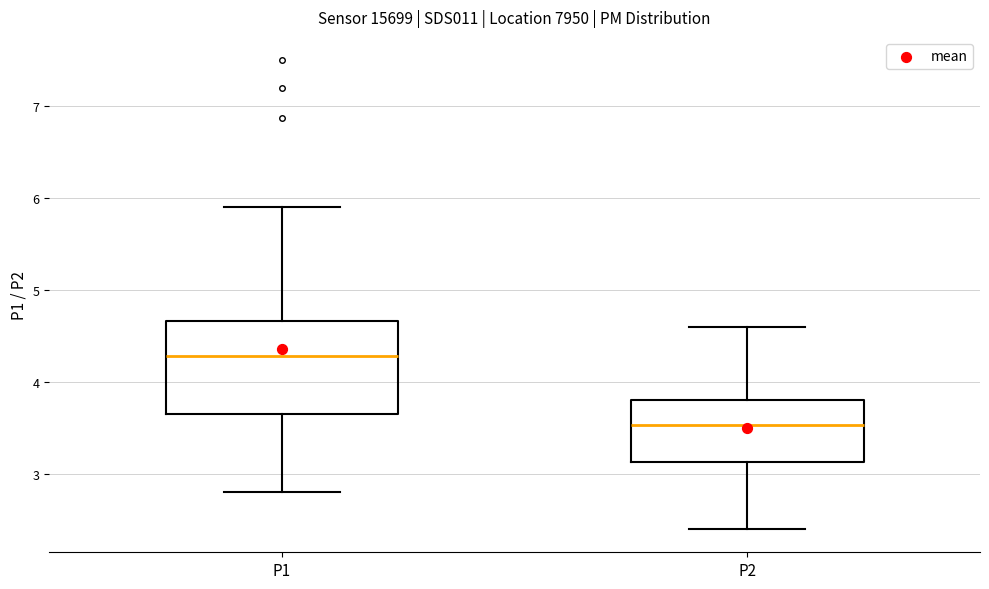

Reading left to right, read every box against the y-axis: the position of its median line, the range the box covers, and the ends of its whiskers. The values are not printed on the chart, so give them approximately, as read against the axis.

P1: median 4.3, box 3.7 to 4.7, whiskers 2.8 to 5.9
P2: median 3.5, box 3.1 to 3.8, whiskers 2.4 to 4.6